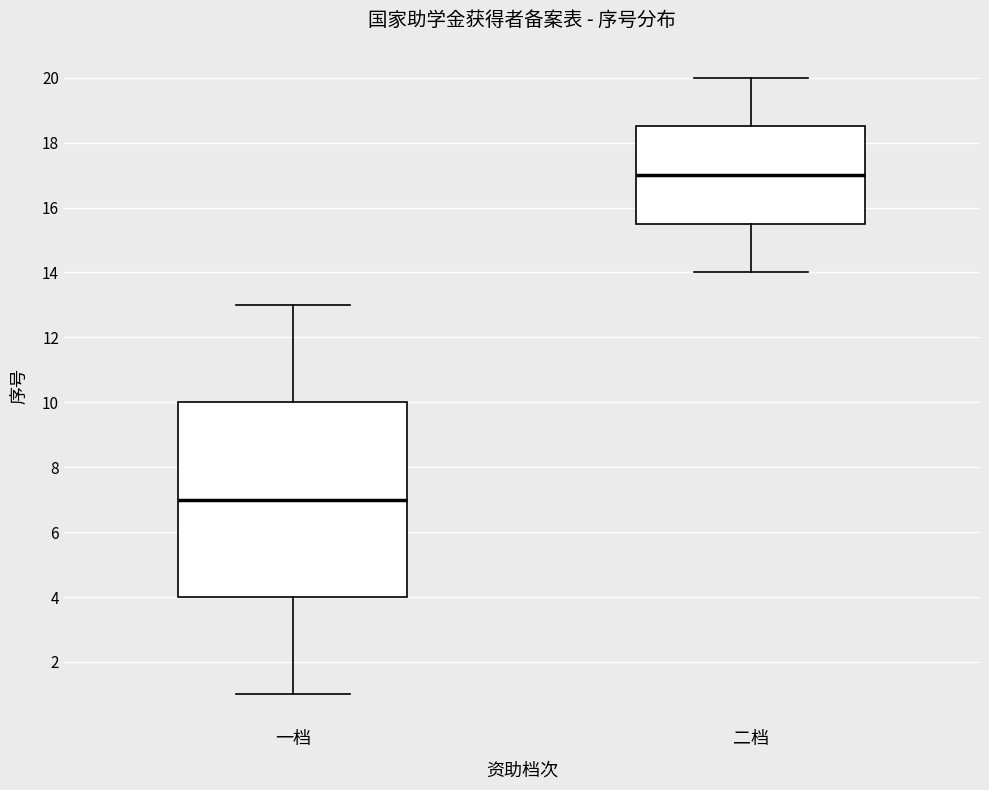

Reading left to right, transcribe this box plot: for each box, give where its median line is, the range the box spans, and where its two whiskers end, as read against the y-axis. The values are not printed on the chart, so give them approximately, as read against the axis.

一档: median 7.0, box 4.0 to 10.0, whiskers 1.0 to 13.0
二档: median 17.0, box 15.6 to 18.6, whiskers 14.0 to 20.0